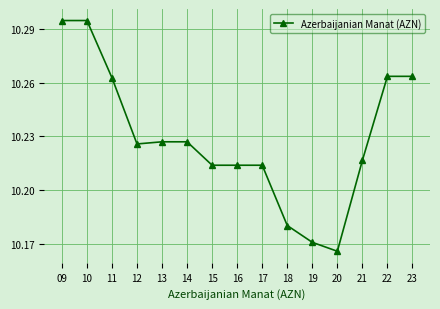

What is the ratio of the value at 12 to the value at 10?

1.0